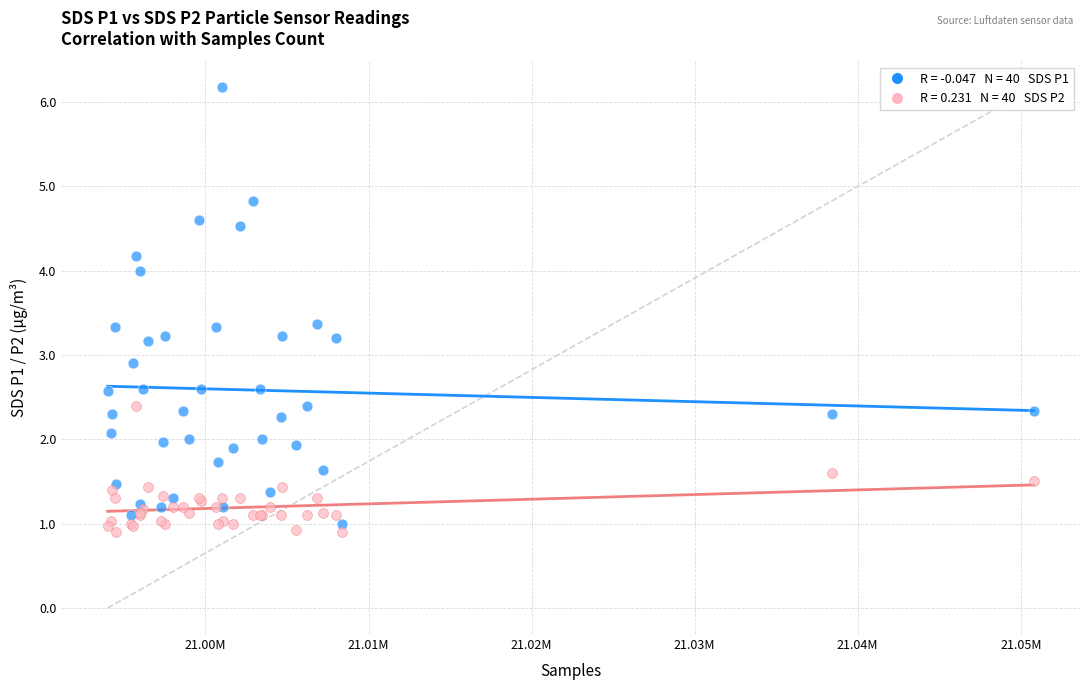

Across all series, what Y value is closest to 3?

2.9